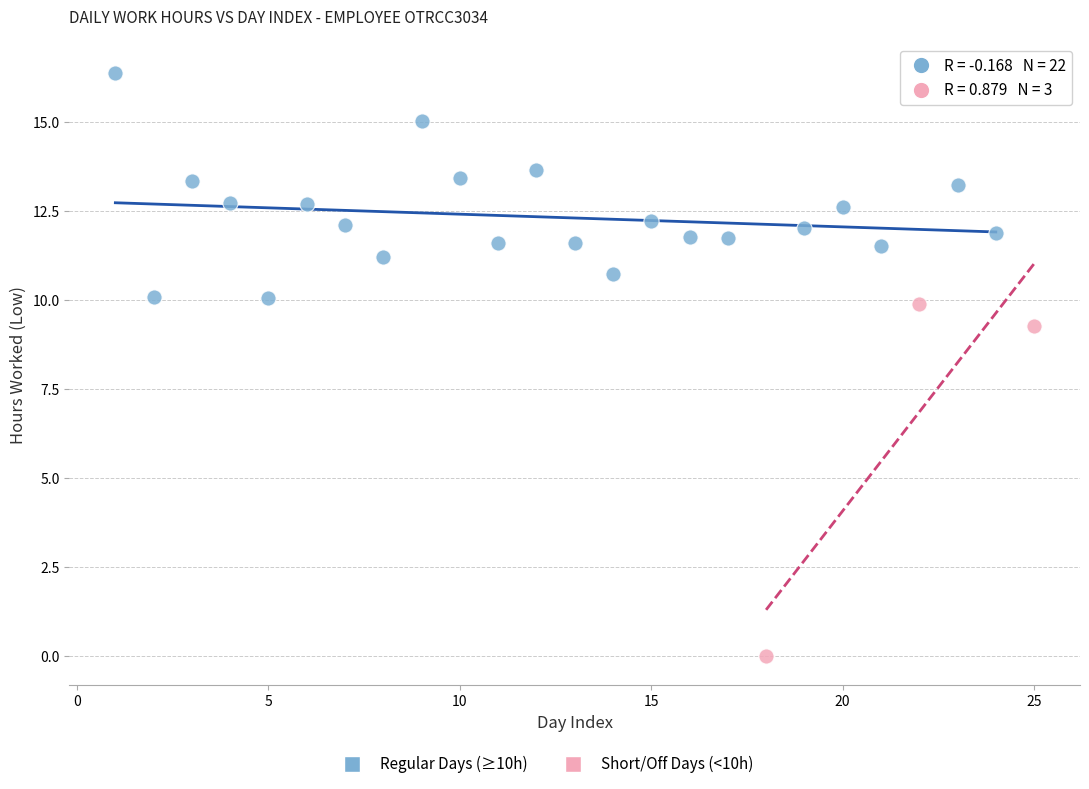

Which series has the largest Y range (max minus min)?

Short/Off Days (<10h)